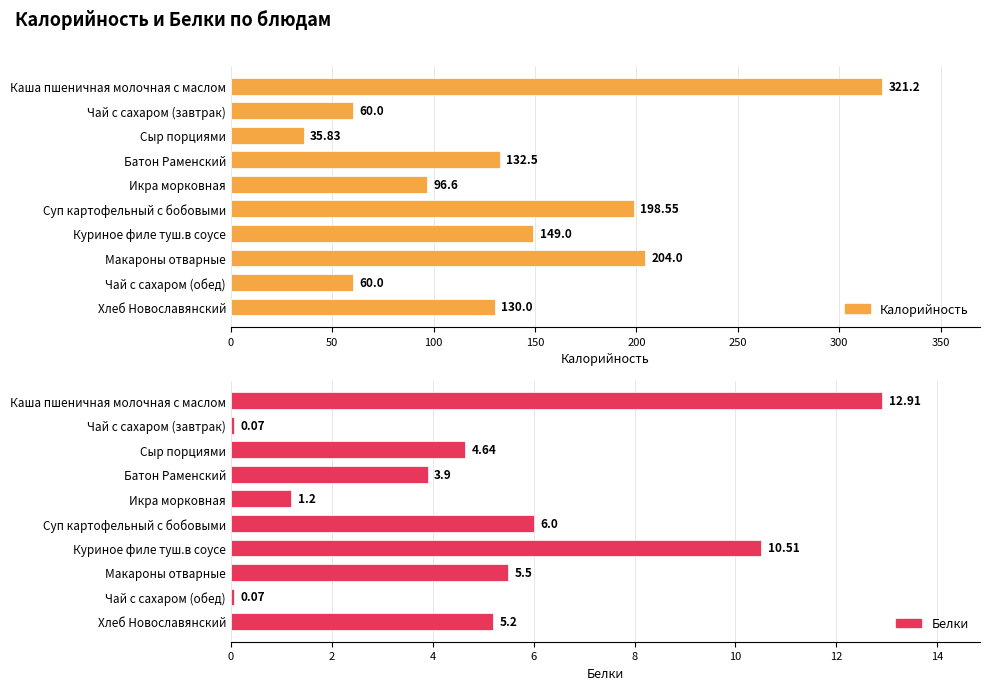

What is the spread (max minus min) of values at Суп картофельный с бобовыми?

192.6